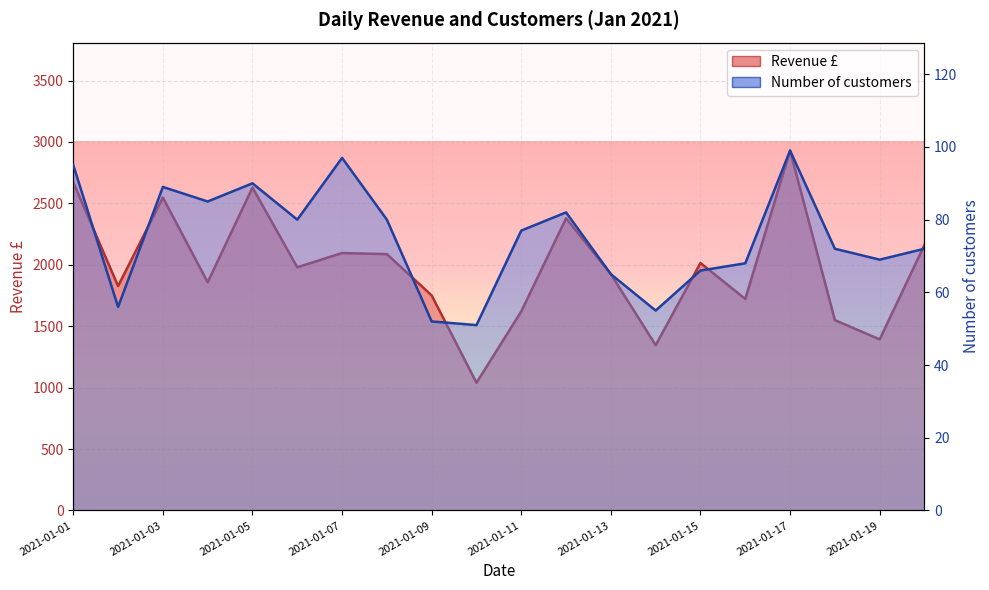

True or false: Number of customers and Revenue £ cross at least once.

False